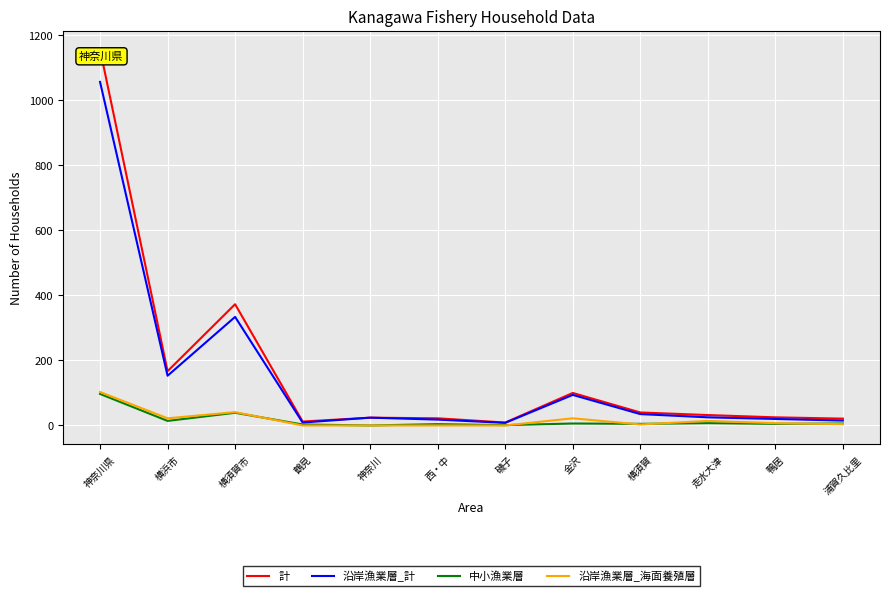

Where is the first local maximum for 沿岸漁業層_海面養殖層?

横須賀市